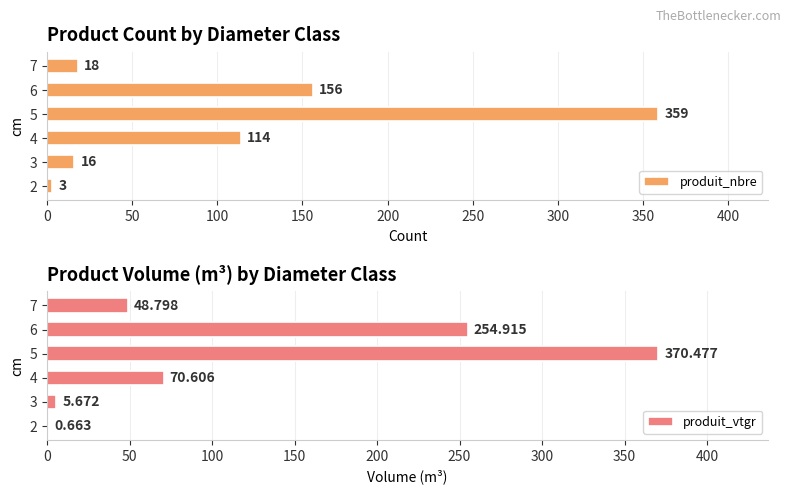

The produit_nbre series shows 359 at 5. True or false?

True